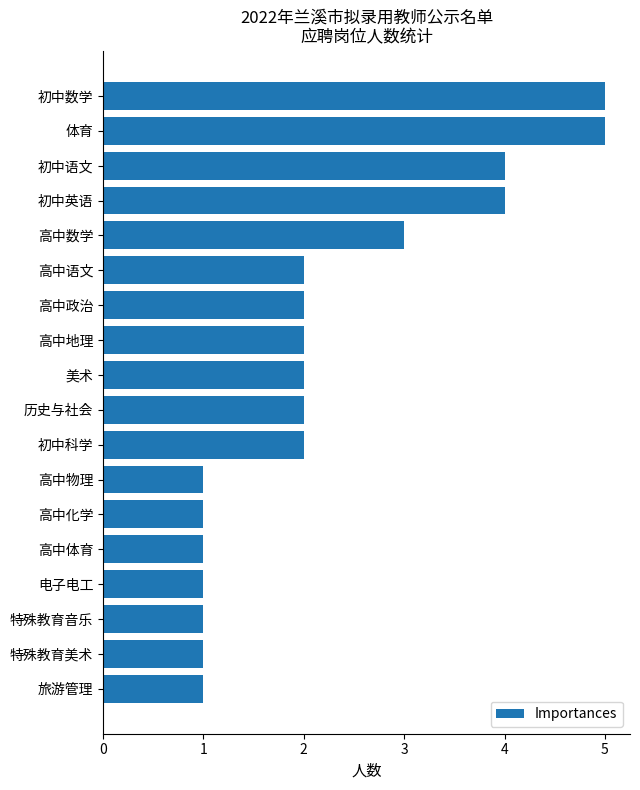

What is the ratio of the value at 历史与社会 to the value at 特殊教育美术?

2.0